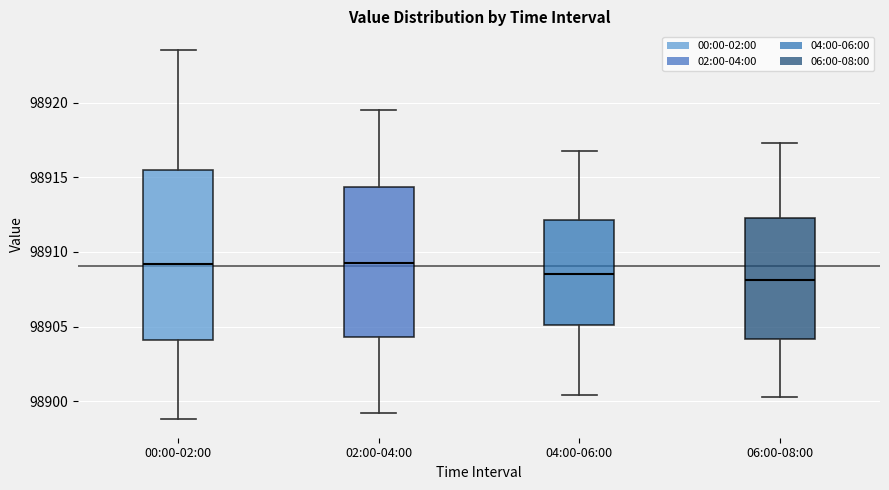

Reading left to right, read every box against the y-axis: the position of its median line, the range the box covers, and the ends of its whiskers. The values are not printed on the chart, so give them approximately, as read against the axis.

00:00-02:00: median 98909.0, box 98904.0 to 98915.5, whiskers 98899.0 to 98923.5
02:00-04:00: median 98909.5, box 98904.5 to 98914.5, whiskers 98899.0 to 98919.5
04:00-06:00: median 98908.5, box 98905.0 to 98912.0, whiskers 98900.5 to 98917.0
06:00-08:00: median 98908.0, box 98904.0 to 98912.5, whiskers 98900.5 to 98917.5